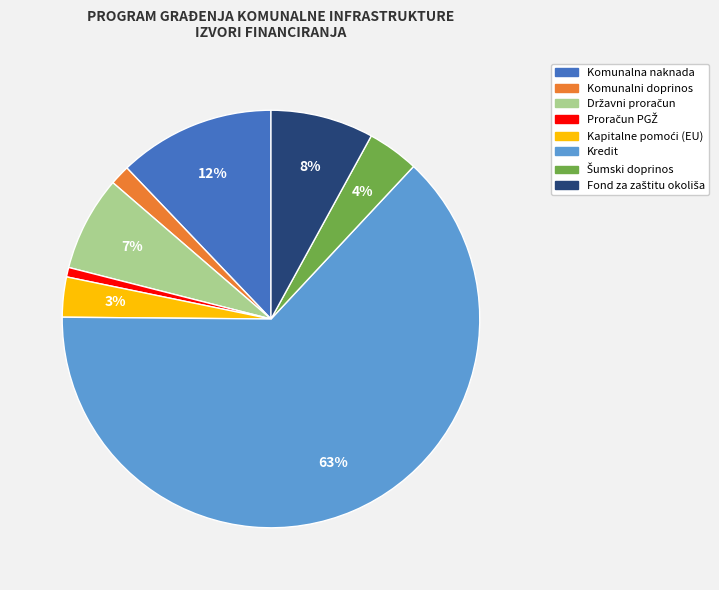

True or false: Komunalni doprinos accounts for 2% of the total.

True